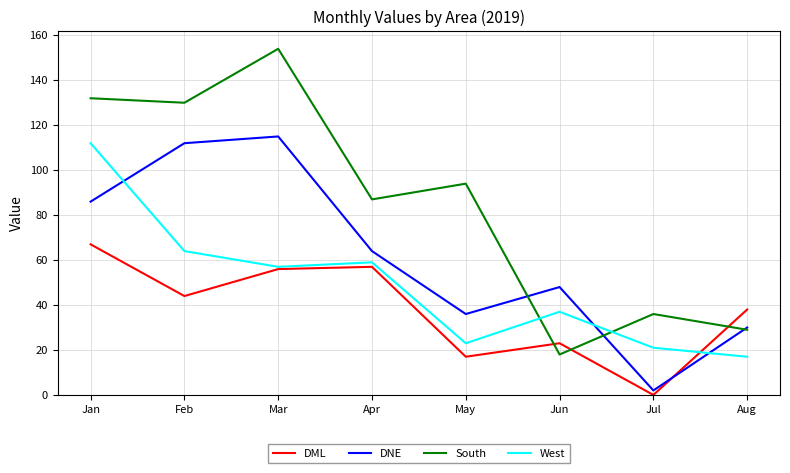

Reading left to right, what are all the values shown in this chart?

DML: 67	44	56	57	17	23	0	38
DNE: 86	112	115	64	36	48	2	30
South: 132	130	154	87	94	18	36	29
West: 112	64	57	59	23	37	21	17